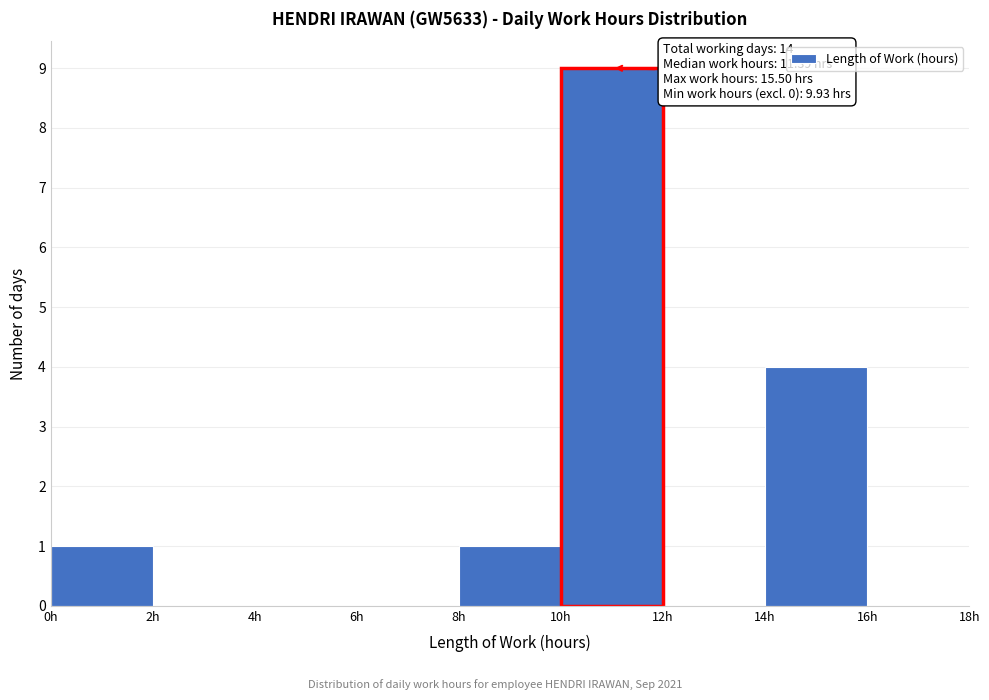

Over which range of the x-axis is the bar tallest?

10 to 12